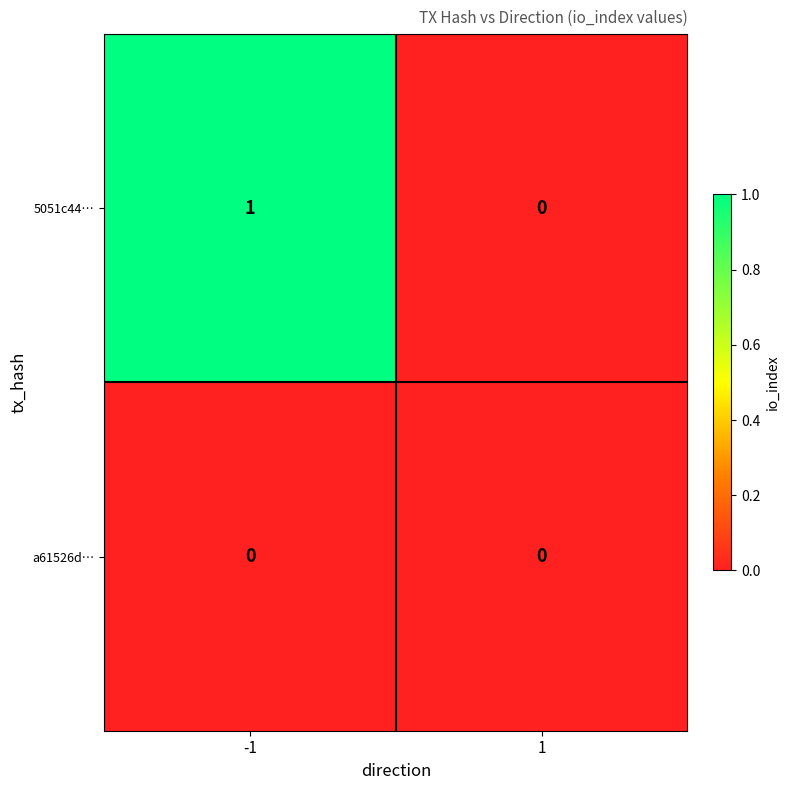

Is it true that a61526d… equals 0 at 1?

True